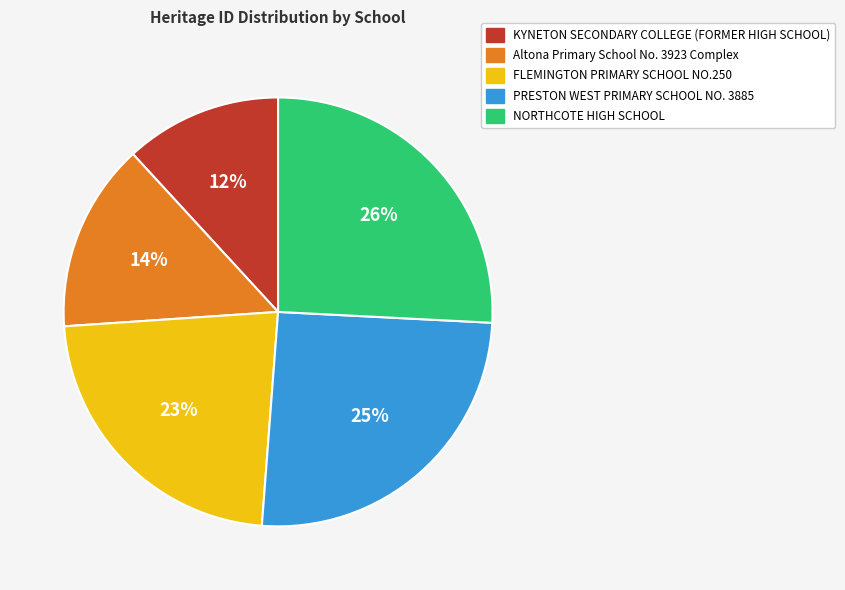

Does any single category account for the majority?

No